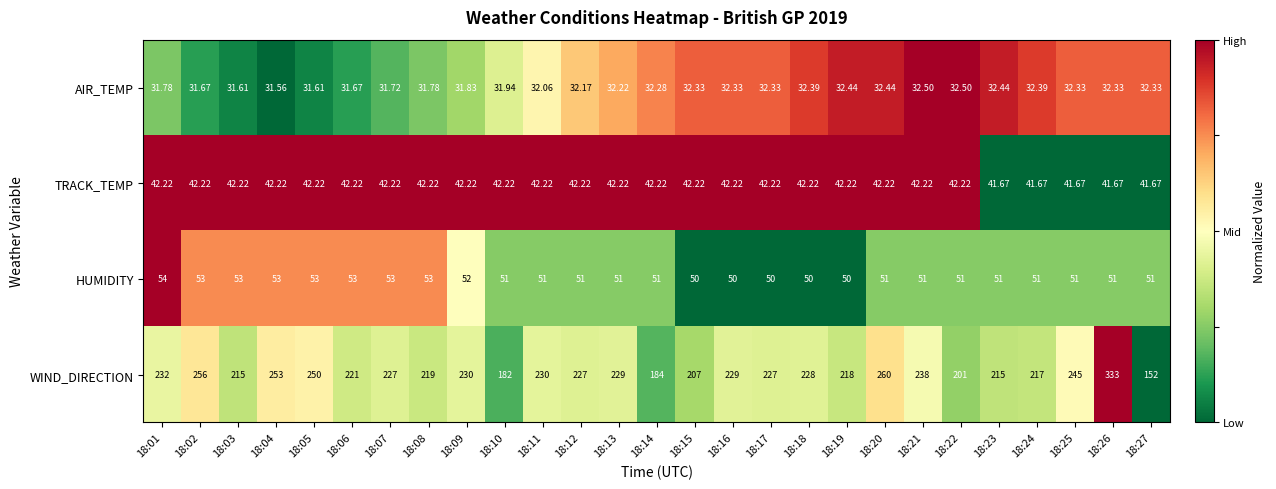

At 18:10, list the series in order from largest to smallest.

WIND_DIRECTION, HUMIDITY, TRACK_TEMP, AIR_TEMP